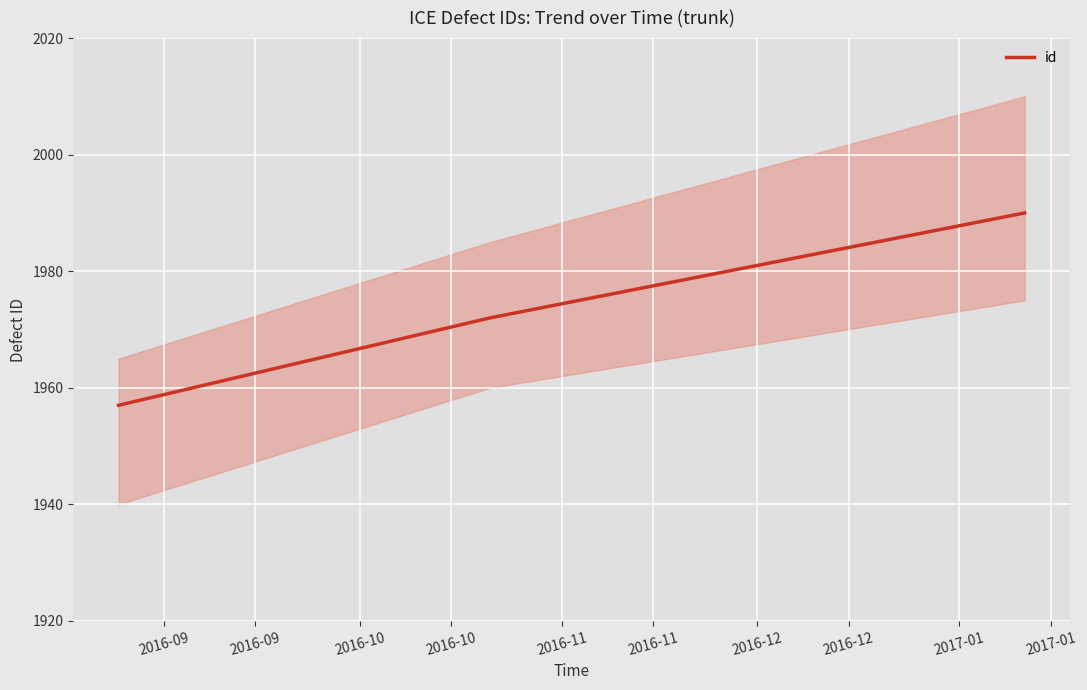

What is the maximum value for id?

1990